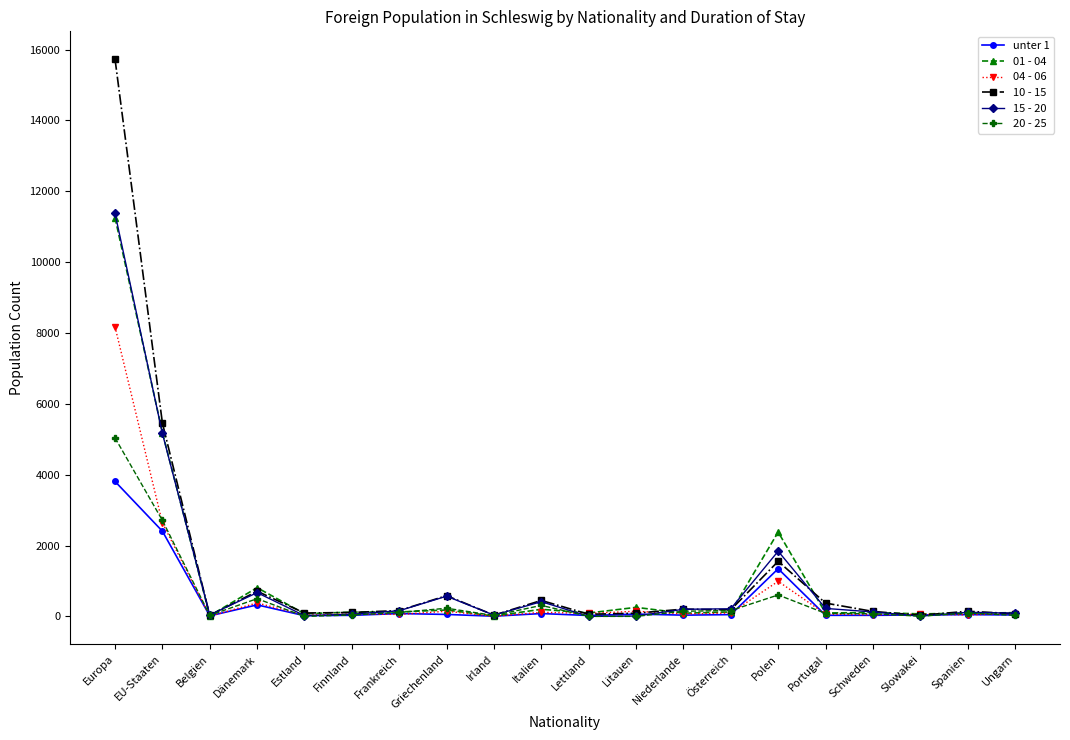

What is the difference between the 10 - 15 values at Dänemark and Slowakei?

680